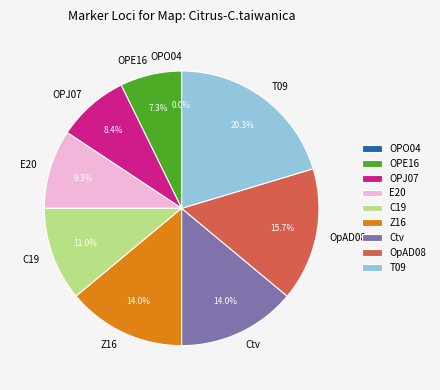

To the nearest percent, what portion does OpAD08 represent?

16%